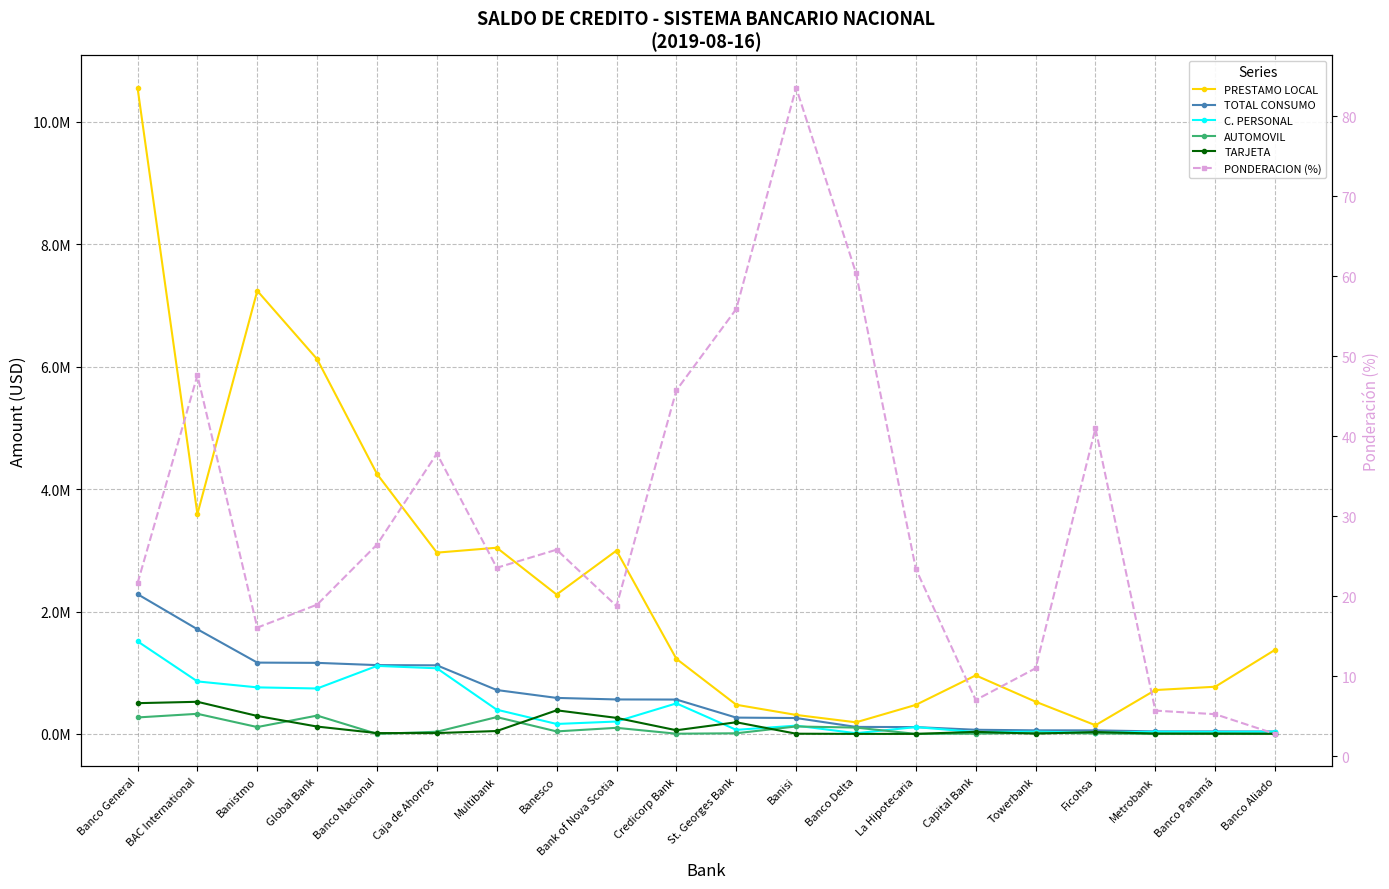

True or false: TARJETA has a value of 502064.2 at Banco General.

True